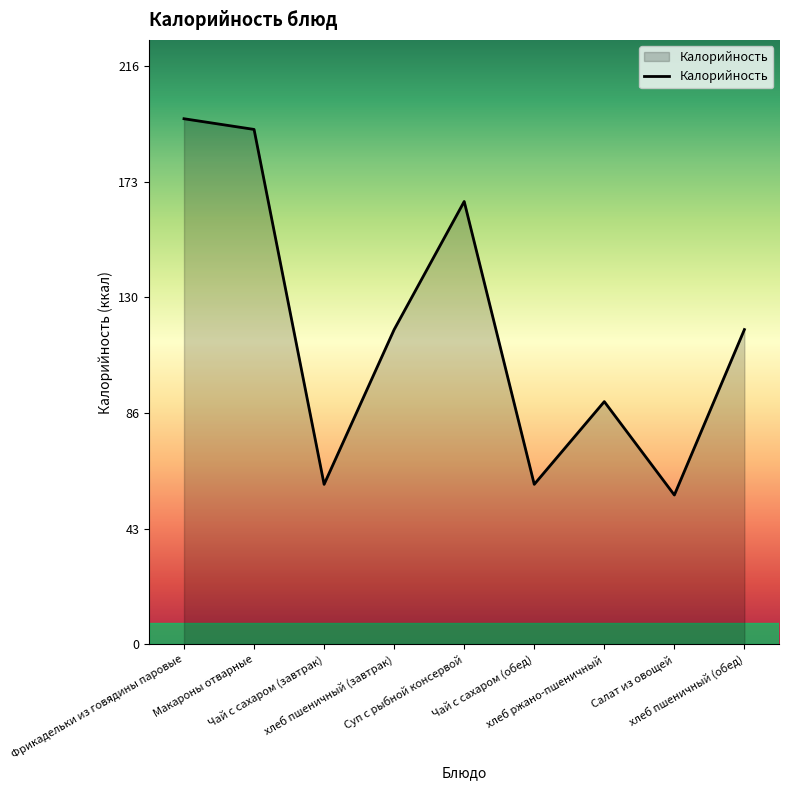

Which label corresponds to the smallest value in the chart?

Салат из овощей